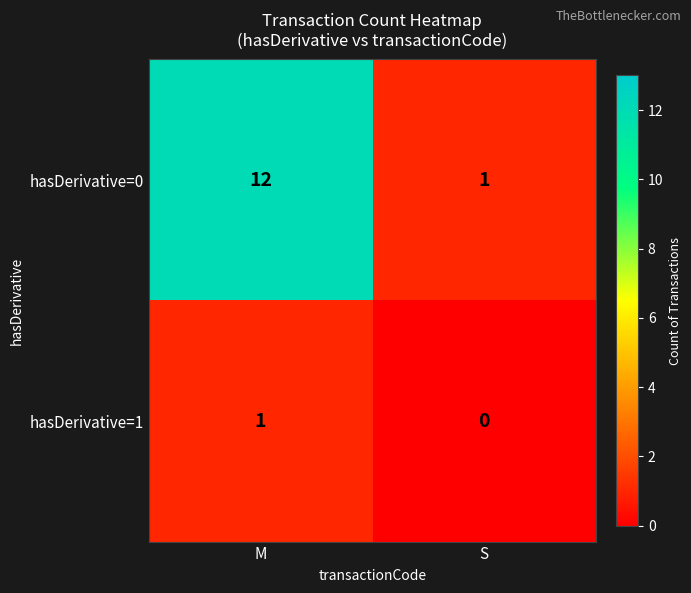

Between M and S, which series saw the biggest shift?

hasDerivative=0